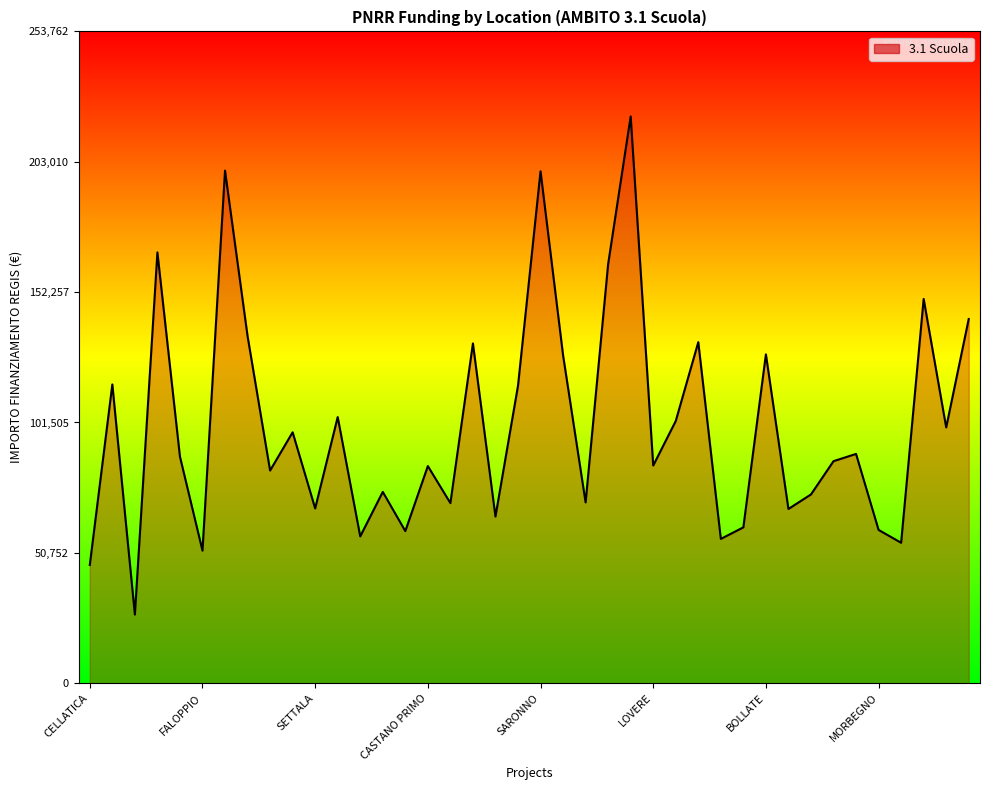

What is the minimum value shown in the chart?

26730.0